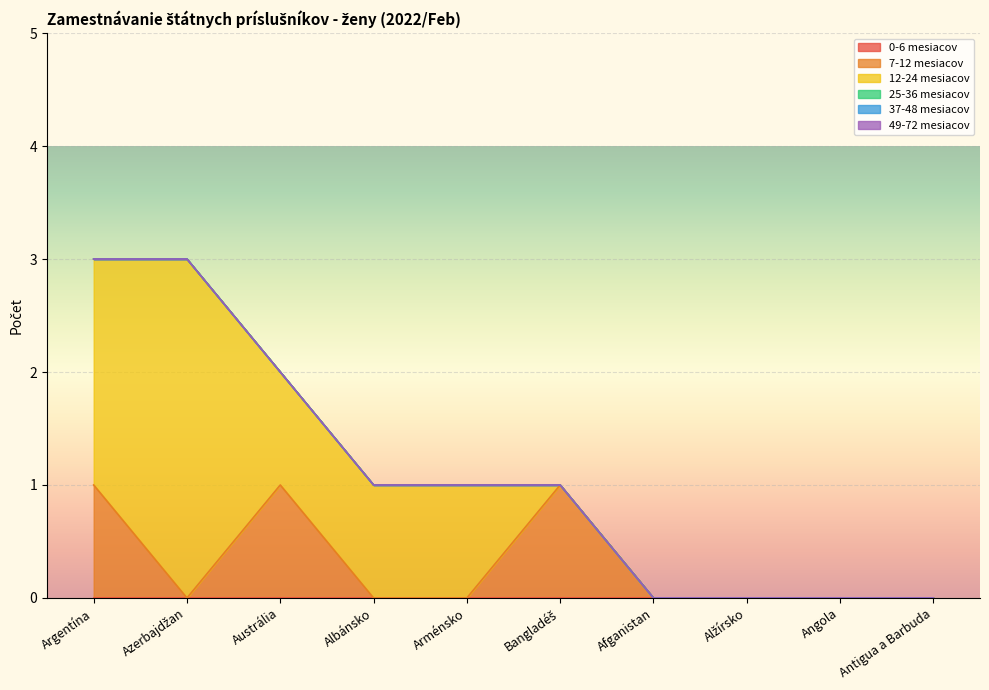

What is the difference between the 12-24 mesiacov values at Antigua a Barbuda and Argentína?

2